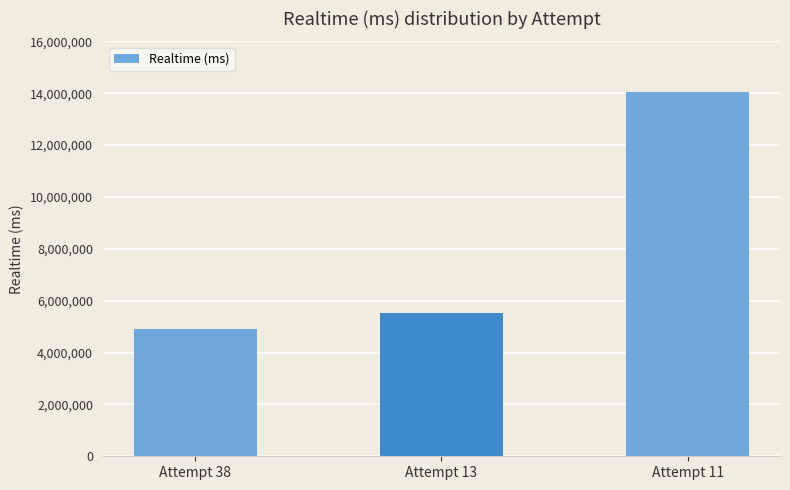

Rank the categories by value from highest to lowest.

Attempt 11, Attempt 13, Attempt 38